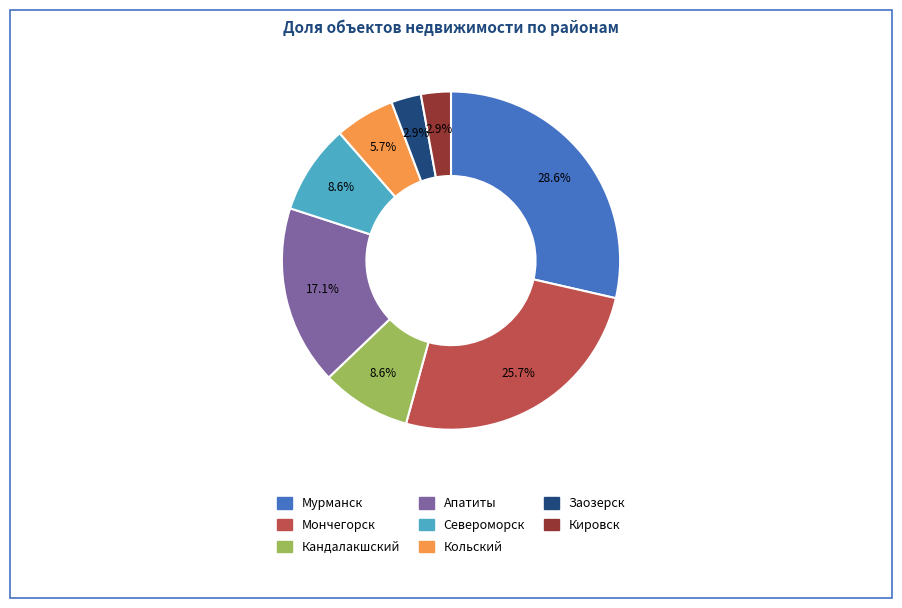

Which slice is the largest?

Мурманск